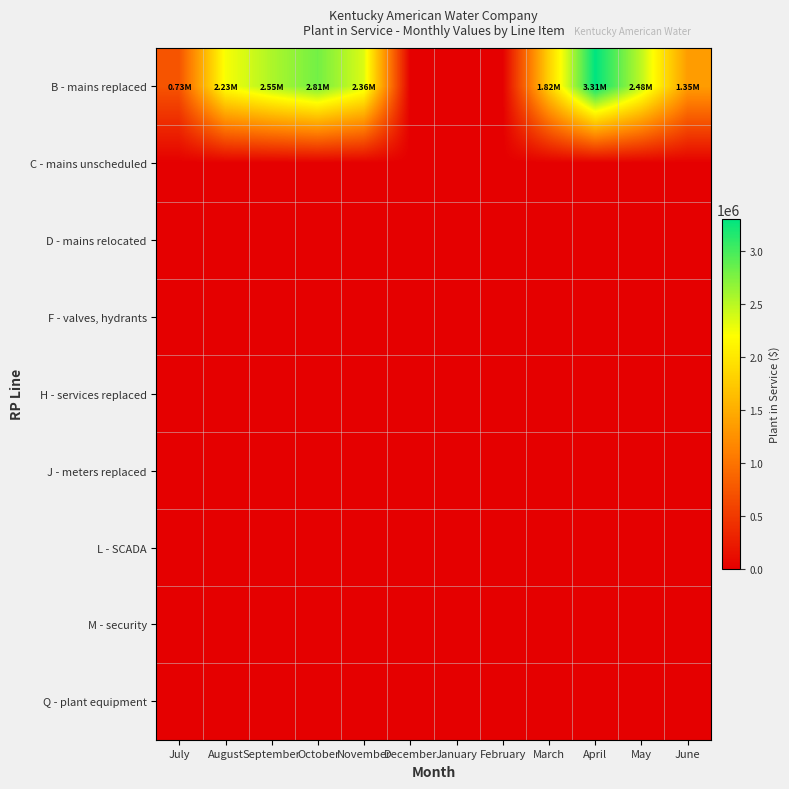

Count the number of data series in this chart.

9